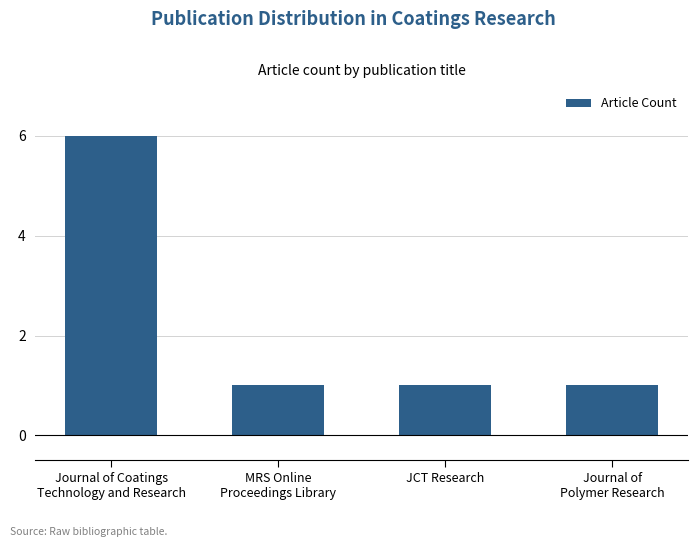

What is the sum of all values?

9